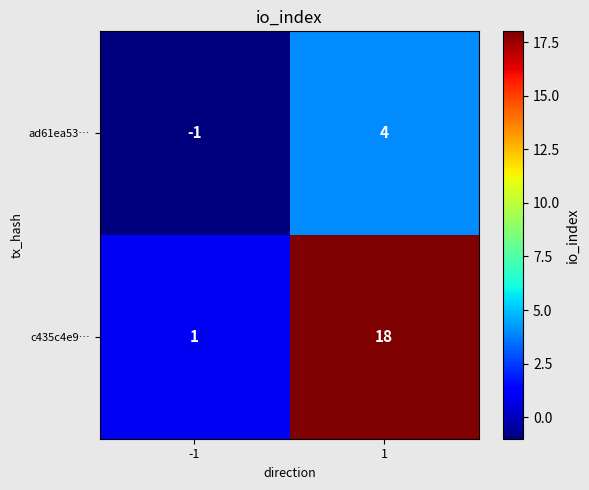

What is the total value across all series at 1?

22